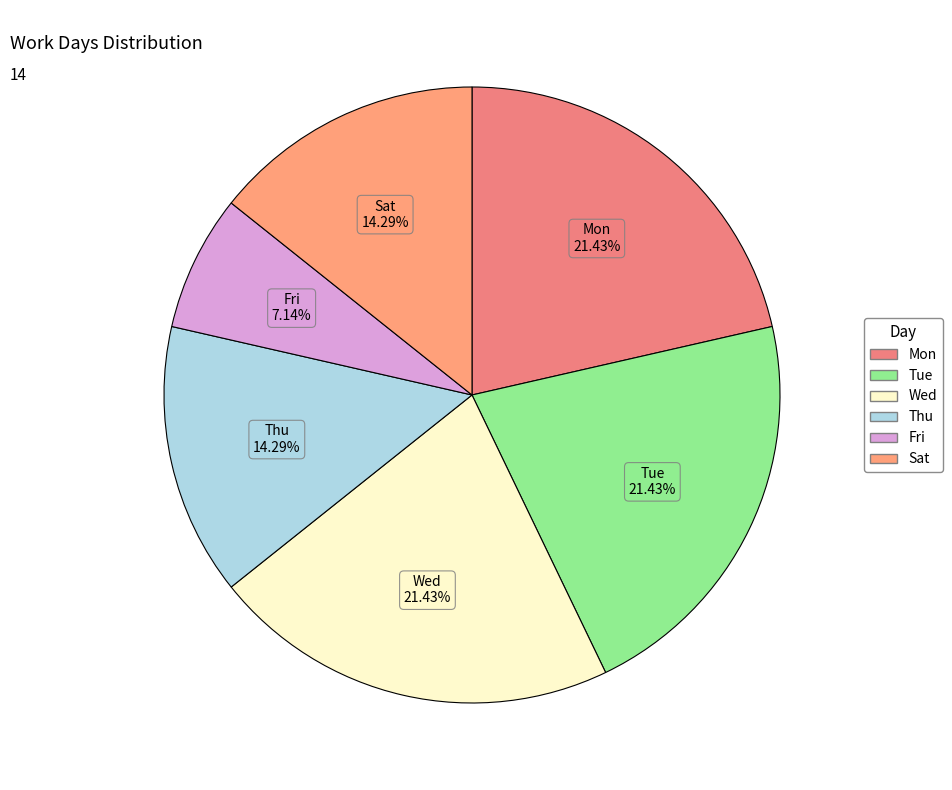

Which category has the biggest portion of the pie?

Mon